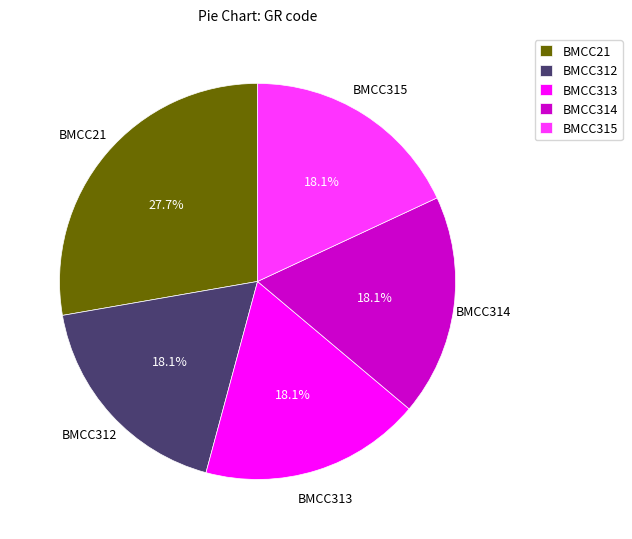

To the nearest percent, what percentage of the pie is BMCC312?

18%